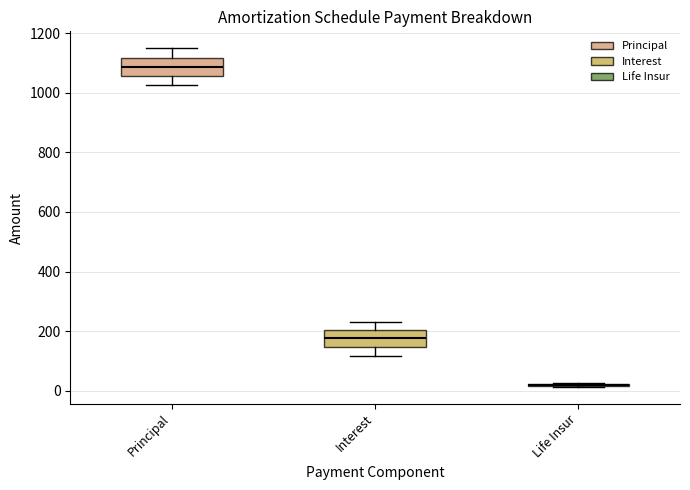

Where does the upper whisker of the box for Interest end on the y-axis? The values are not printed on the chart, so give them approximately, as read against the axis.

220